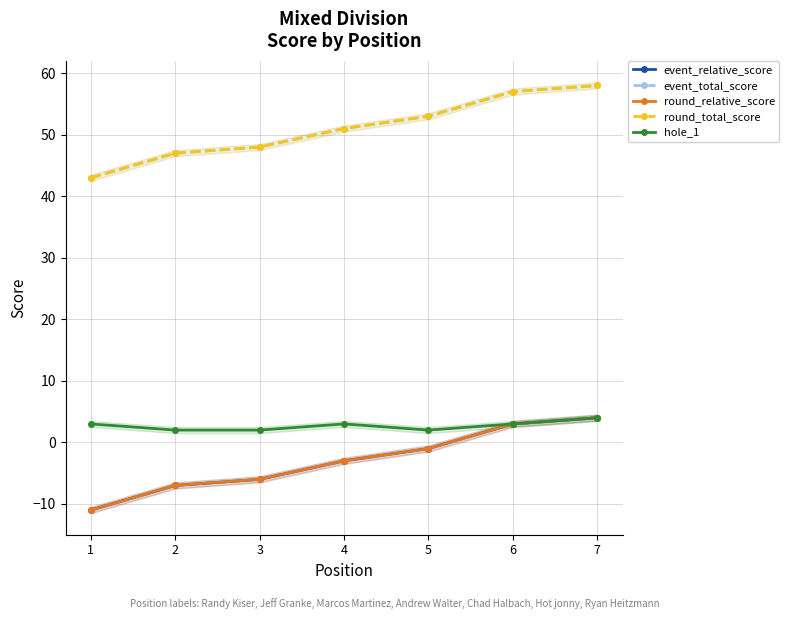

Which series changed the most between 5 and 7?

event_relative_score